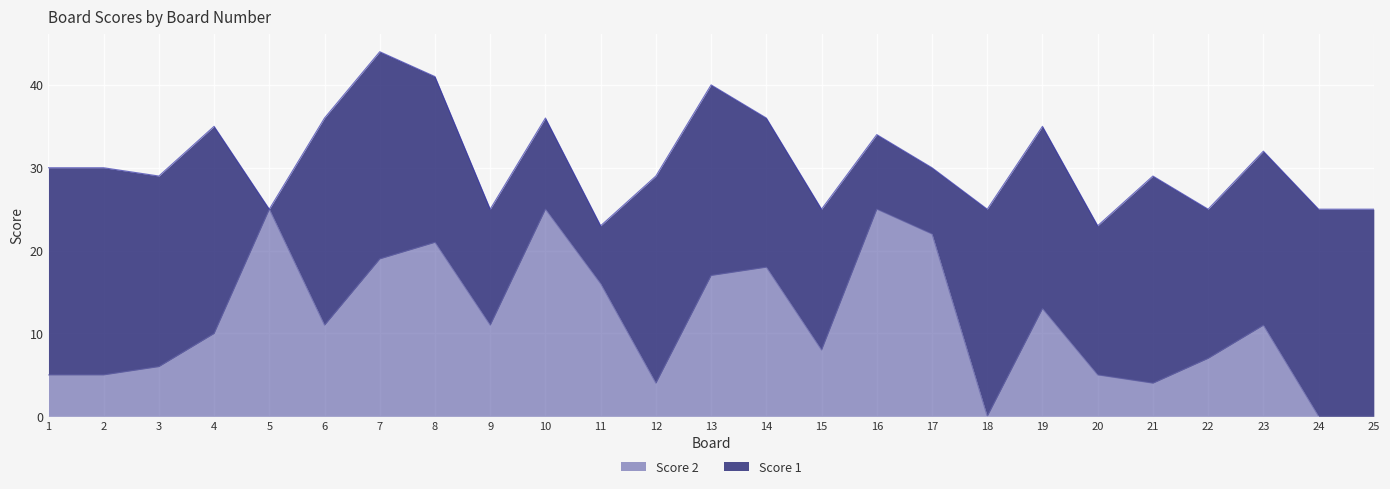

The value of Score 2 at 1 is 8. True or false?

False